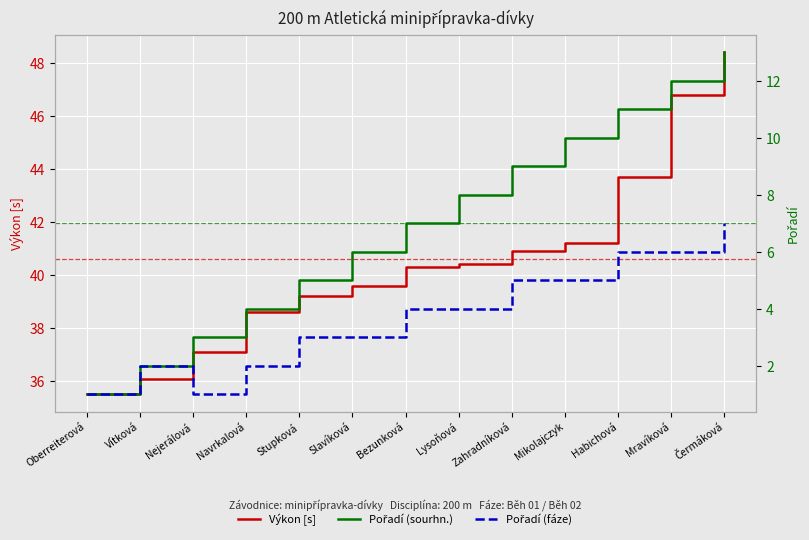

Is it true that Pořadí (sourhn.) equals 5.0 at Stupková?

True